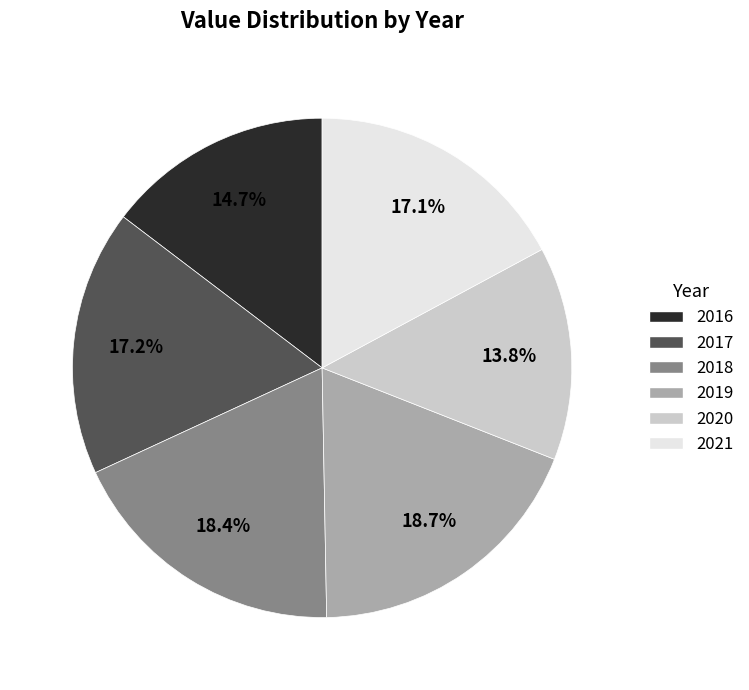

What is the smallest slice in the pie chart?

2020